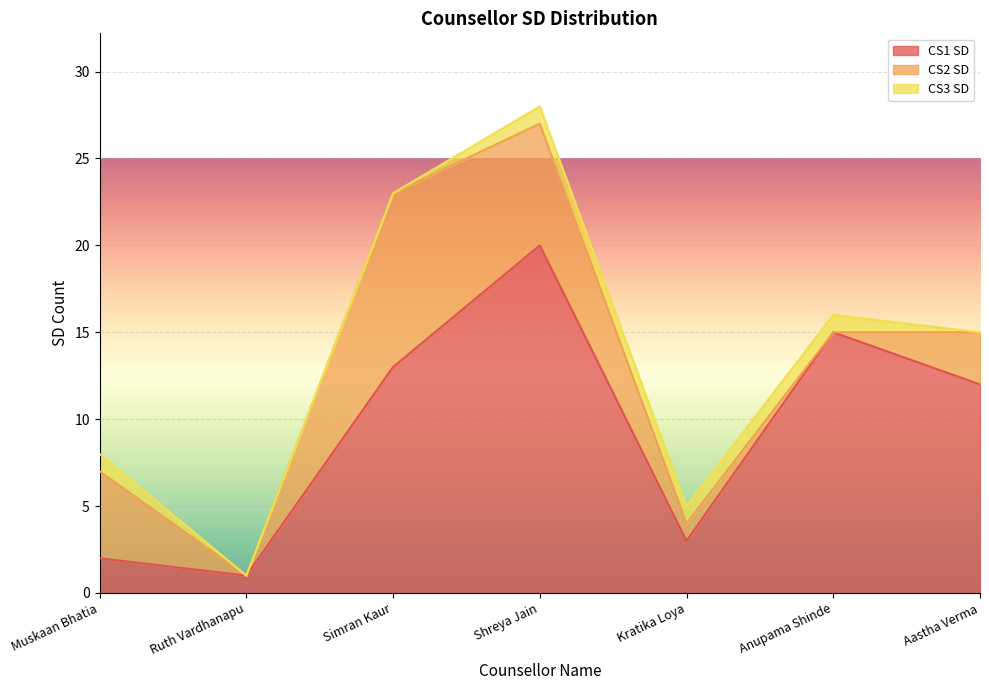

Reading left to right, what are all the values shown in this chart?

CS1 SD: 2	1	13	20	3	15	12
CS2 SD: 5	0	10	7	1	0	3
CS3 SD: 1	0	0	1	1	1	0